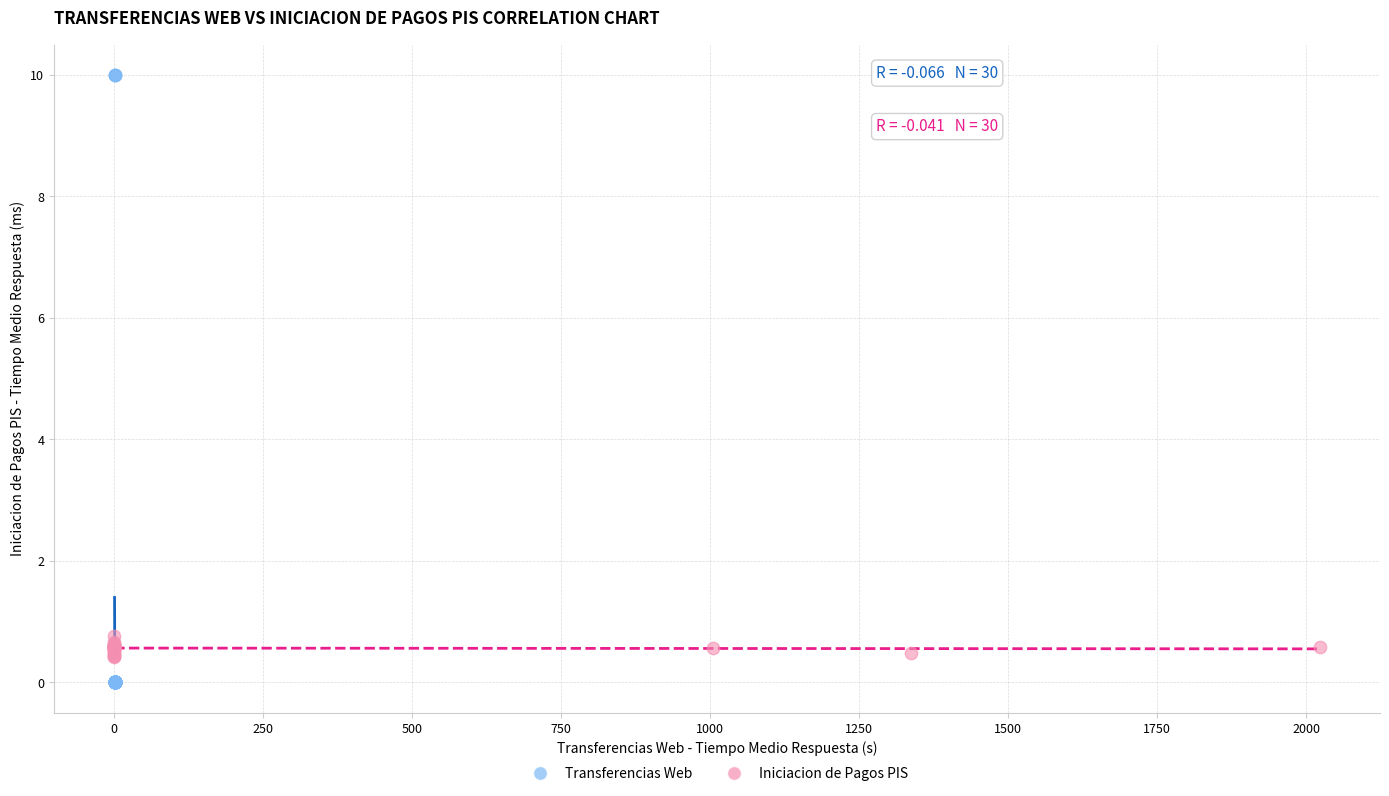

What are all the series names shown in the legend?

Transferencias Web, Iniciacion de Pagos PIS